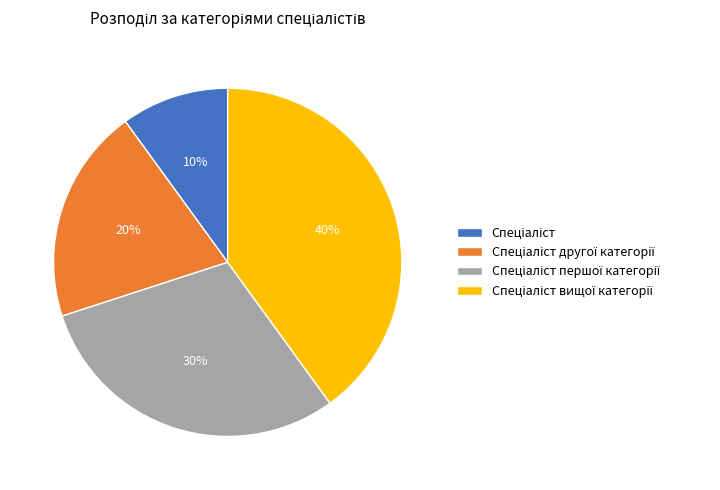

To the nearest percent, what is the difference between the largest and smallest slice percentages?

30%